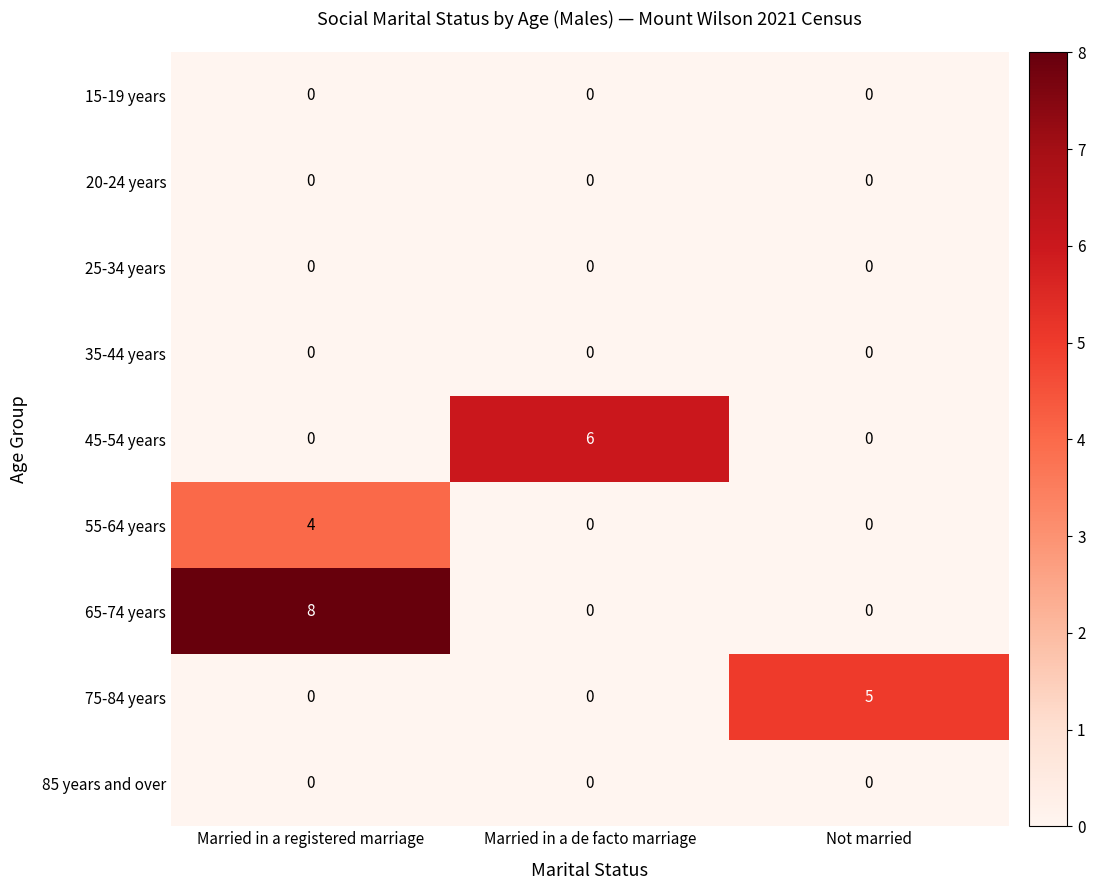

Which category has the highest value across all series?

Married in a registered marriage